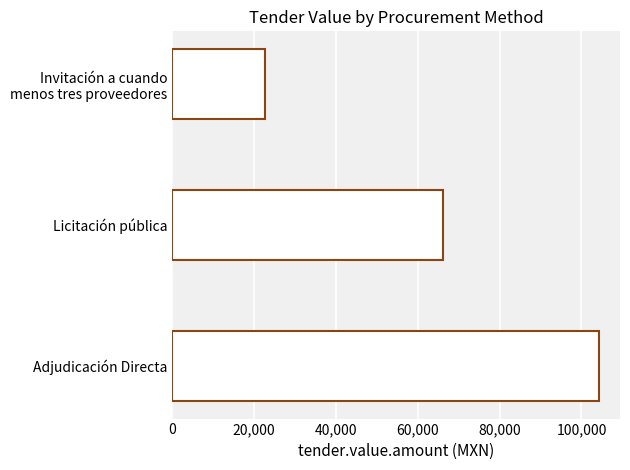

What is the average value?

64380.0